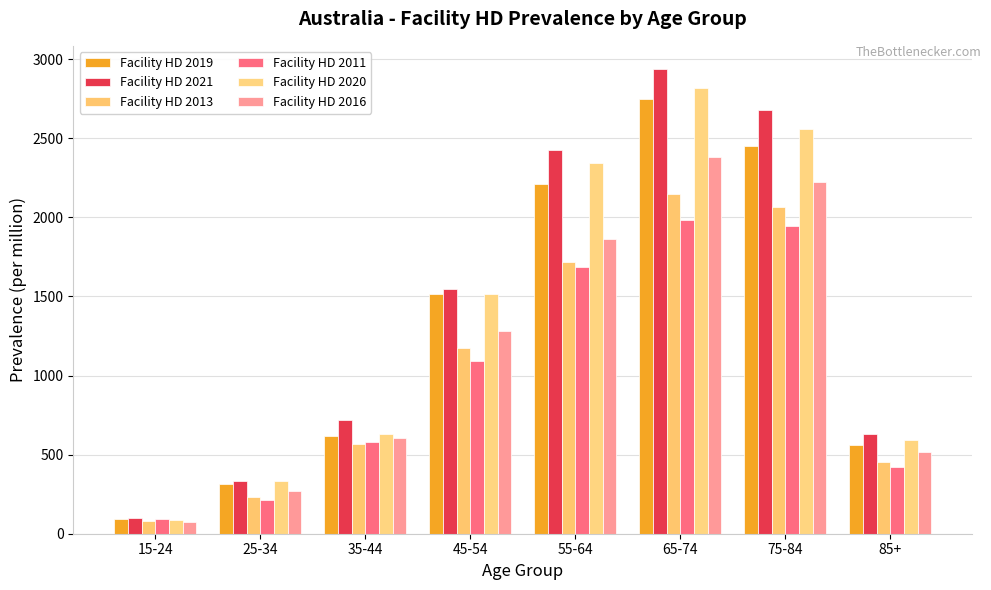

At how many categories does at least one series exceed 2649?

2